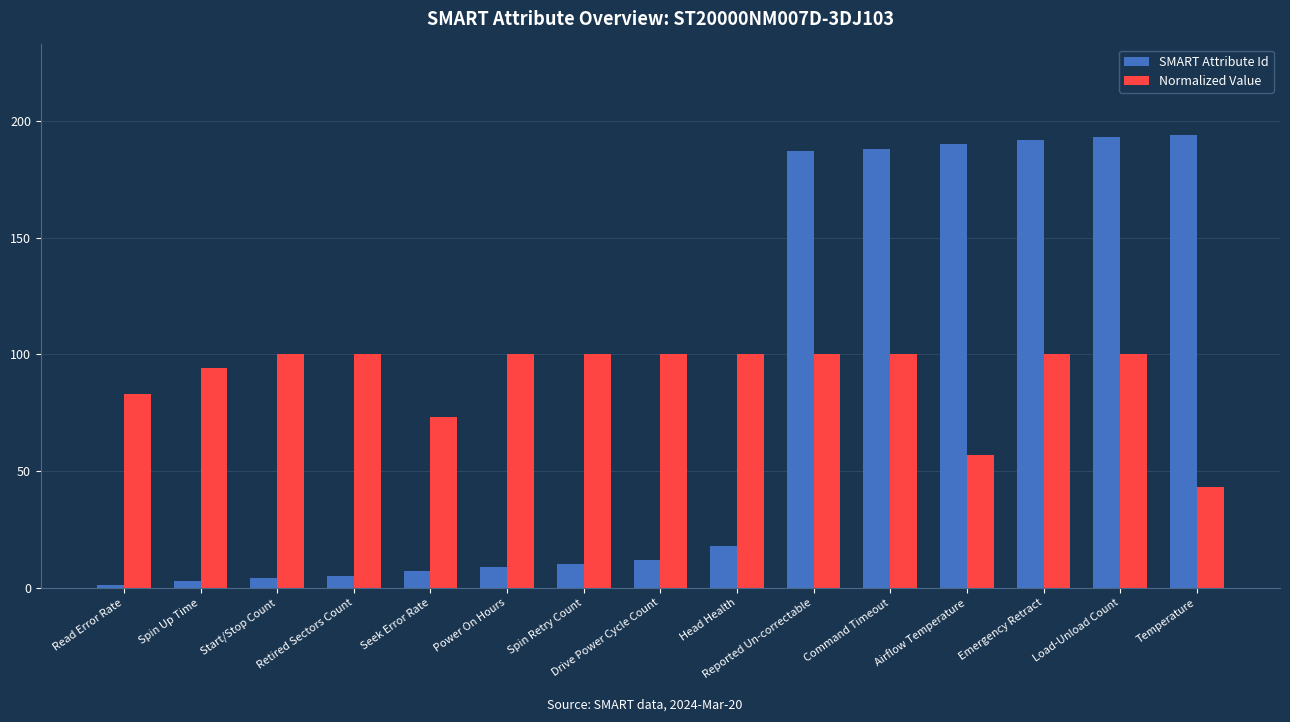

List the series in order of their peak value, lowest first.

Normalized Value, SMART Attribute Id